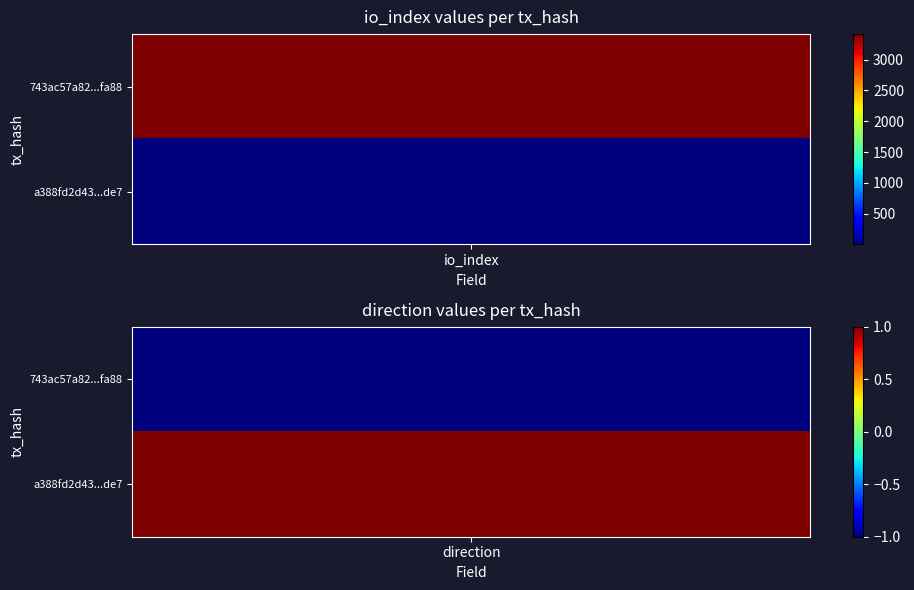

The value of 743ac57a82344d24d5439d5be2185324456fa88 at direction is -1. True or false?

True